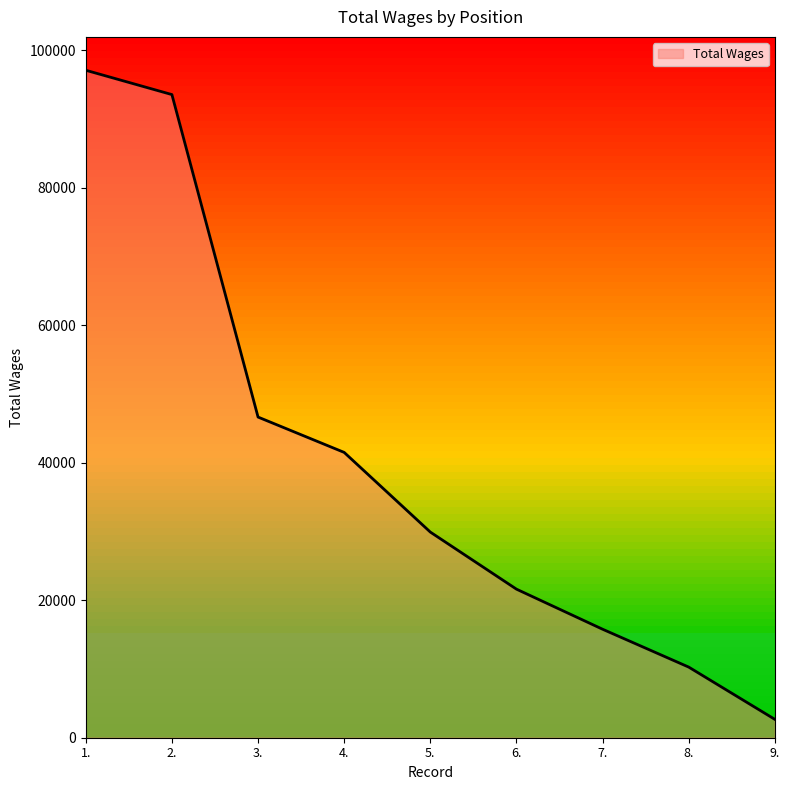

What position from the left is 9.?

9